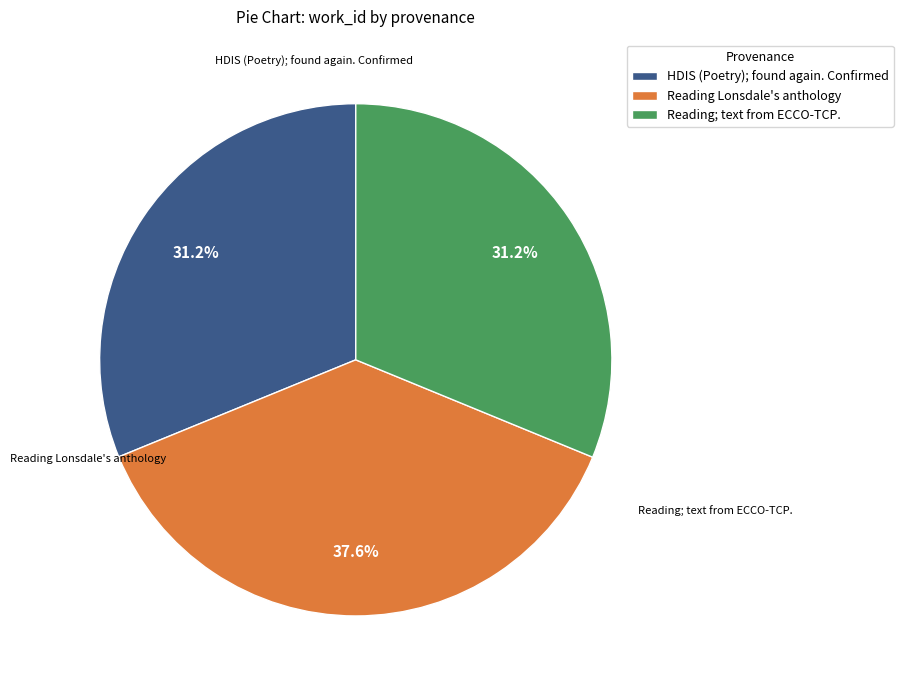

To the nearest percent, what is the average slice percentage?

33%